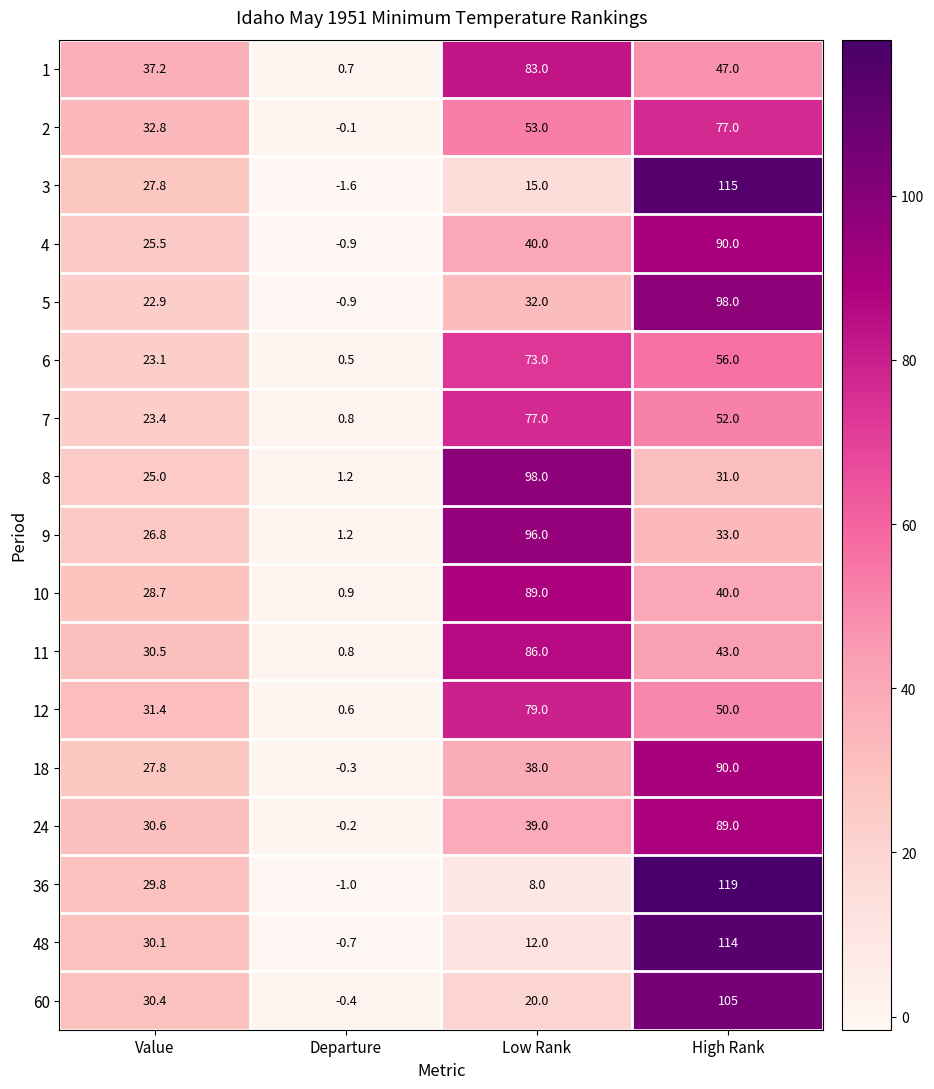

What is the approximate value of 24 at Value?

30.6